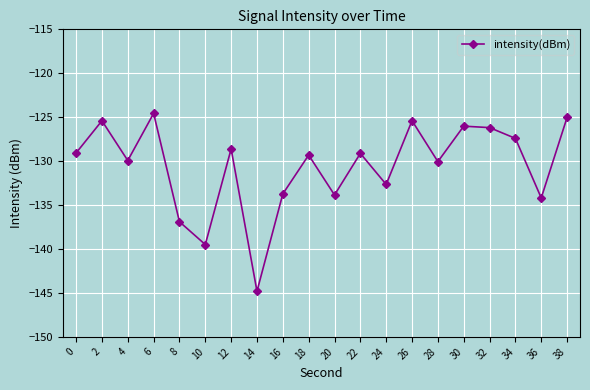

At which category does the data reach its first local valley?

4